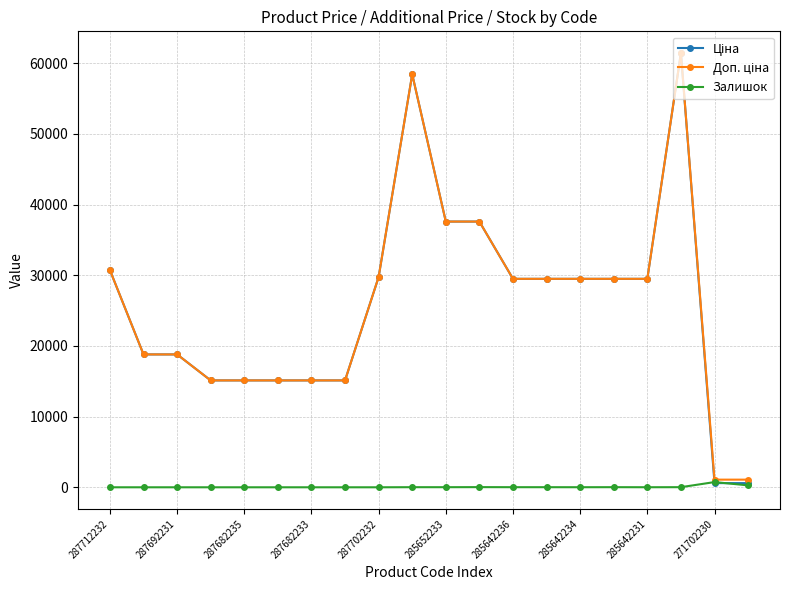

How many series are shown in this chart?

3